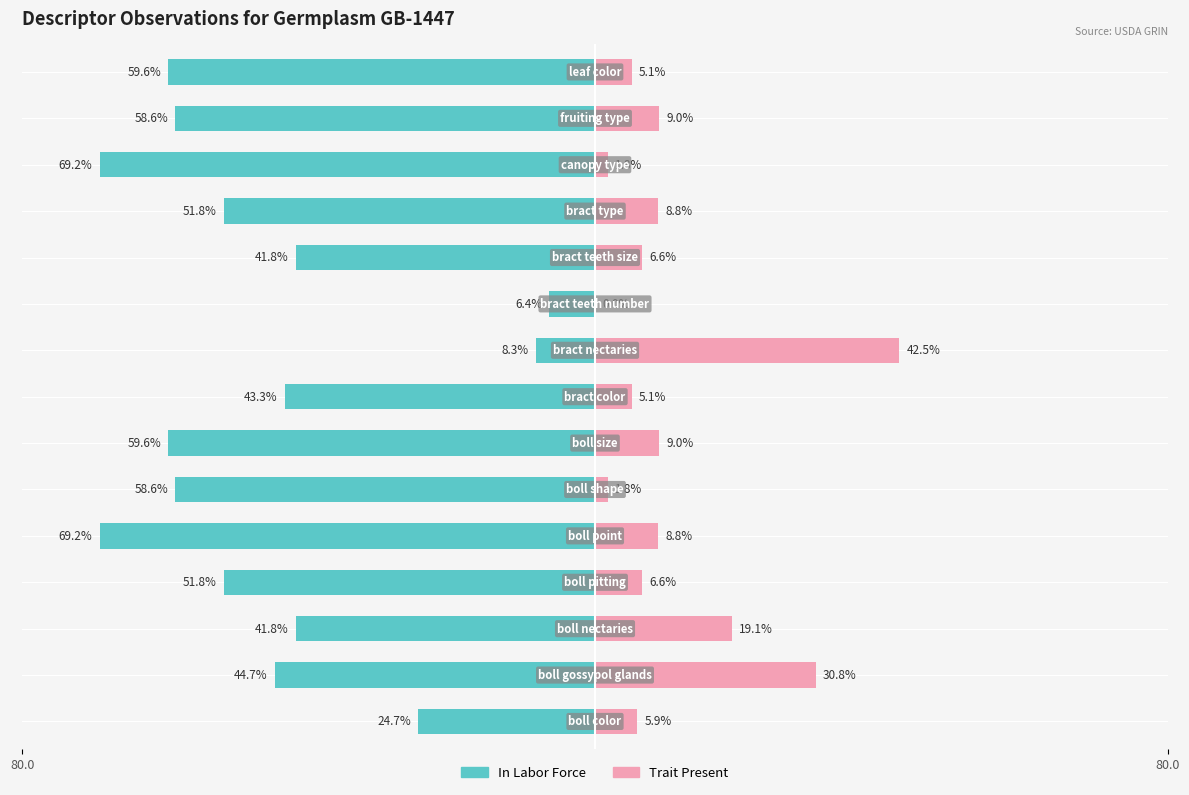

Which series changed the most between 80.0 and 11?

Trait Present